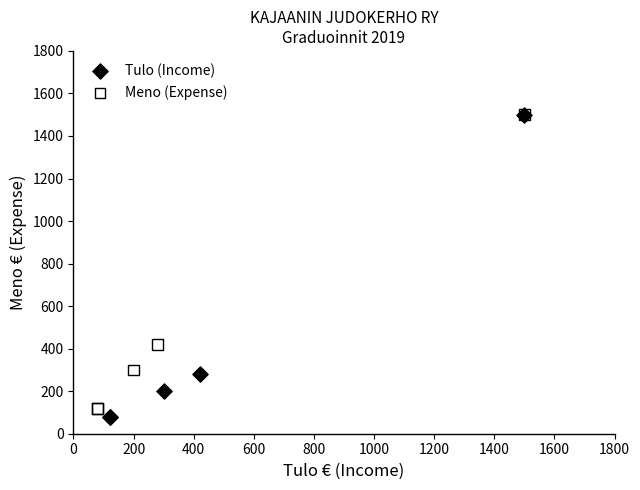

Which series has the widest spread of Y values?

Tulo (Income)